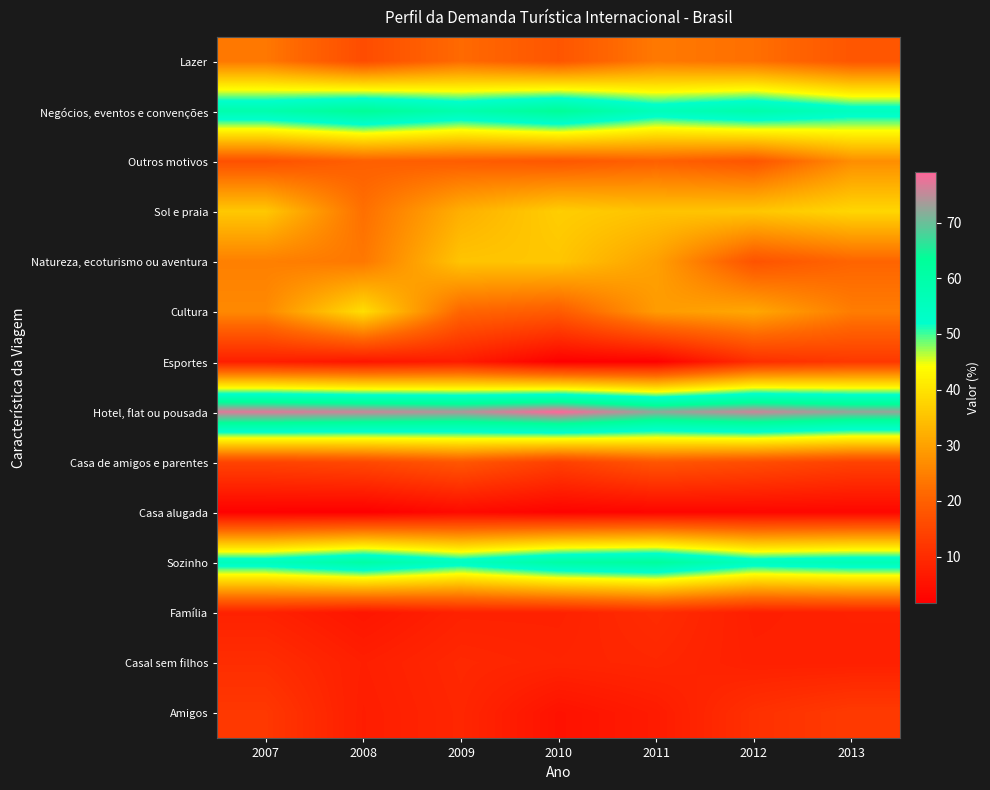

Reading left to right, transcribe all the data shown in this chart.

Lazer: 2007=23.8	2008=16.2	2009=21.7	2010=17.9	2011=24.0	2012=22.5	2013=18.0
Negócios, eventos e convenções: 2007=59.1	2008=63.9	2009=58.9	2010=63.8	2011=56.0	2012=59.6	2013=54.9
Outros motivos: 2007=17.1	2008=19.9	2009=19.4	2010=18.3	2011=20.0	2012=17.9	2013=27.1
Sol e praia: 2007=35.9	2008=22.5	2009=32.2	2010=36.8	2011=35.2	2012=35.7	2013=38.1
Natureza, ecoturismo ou aventura: 2007=25.0	2008=23.8	2009=35.4	2010=35.6	2011=29.9	2012=17.5	2013=20.8
Cultura: 2007=26.4	2008=39.3	2009=20.9	2010=19.0	2011=29.2	2012=31.0	2013=24.5
Esportes: 2007=7.5	2008=5.9	2009=7.1	2010=1.7	2011=2.0	2012=10.5	2013=12.4
Hotel, flat ou pousada: 2007=77.0	2008=75.7	2009=74.2	2010=79.1	2011=72.3	2012=75.8	2013=72.7
Casa de amigos e parentes: 2007=14.5	2008=15.5	2009=18.2	2010=13.9	2011=18.1	2012=16.4	2013=14.3
Casa alugada: 2007=1.9	2008=1.6	2009=3.7	2010=2.3	2011=2.7	2012=3.0	2013=3.0
Sozinho: 2007=55.7	2008=60.8	2009=54.7	2010=60.8	2011=62.6	2012=55.2	2013=57.0
Família: 2007=8.1	2008=5.8	2009=8.1	2010=8.1	2011=10.0	2012=7.5	2013=8.0
Casal sem filhos: 2007=10.3	2008=7.6	2009=9.3	2010=8.6	2011=9.1	2012=7.8	2013=7.8
Amigos: 2007=12.3	2008=7.3	2009=9.0	2010=5.1	2011=6.9	2012=10.9	2013=12.8